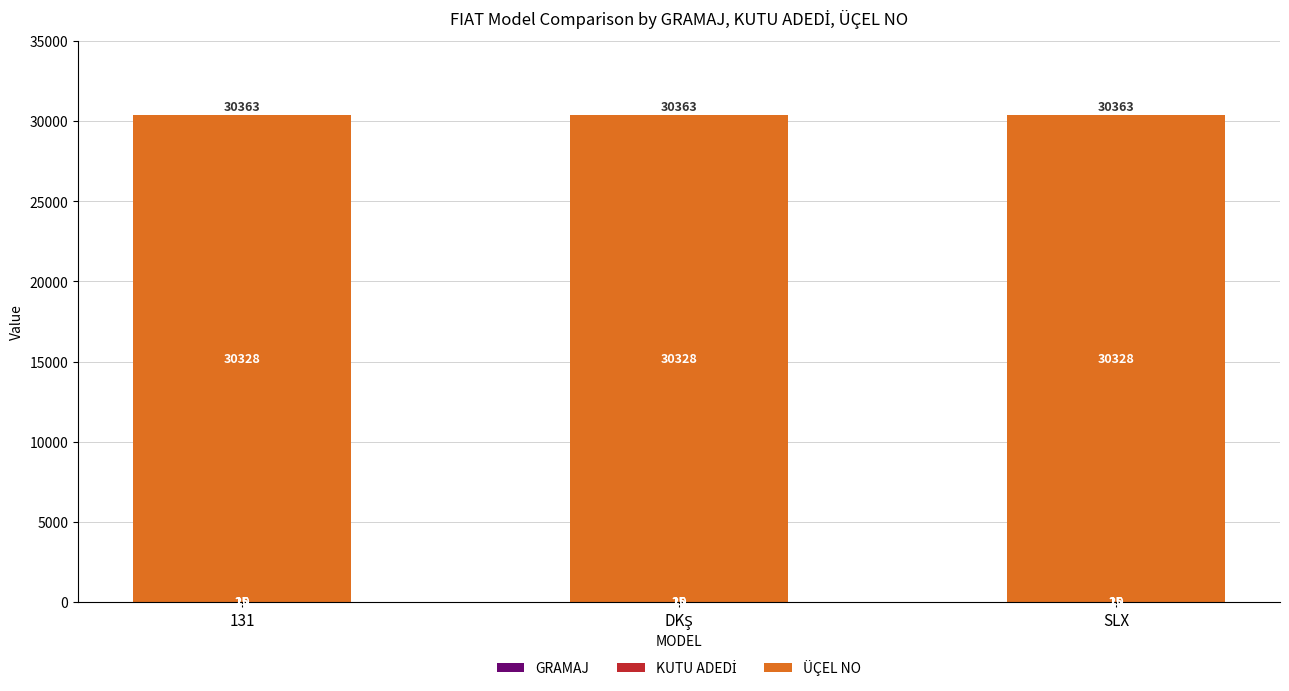

What is the total value across all series at SLX?

30363